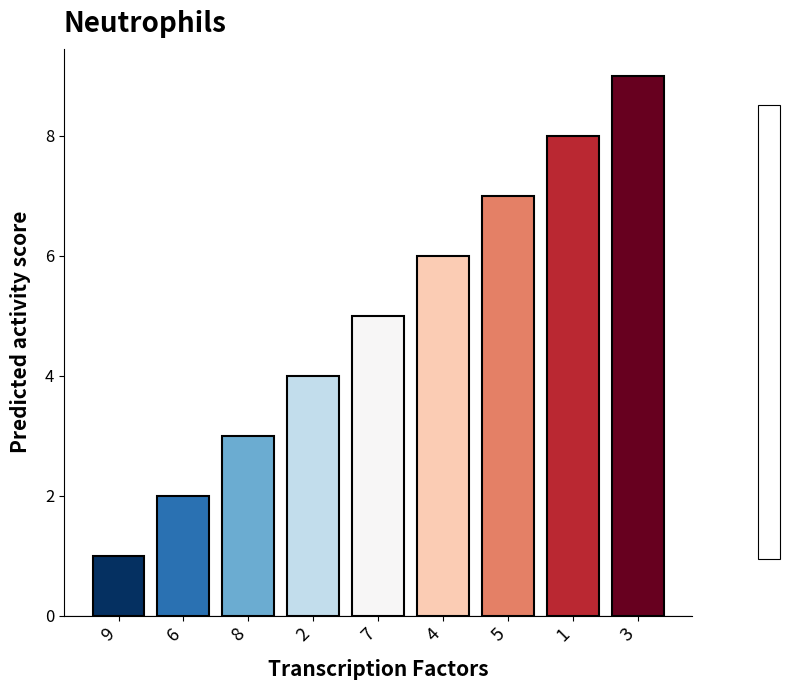

List the labels in order of value, largest first.

3, 1, 5, 4, 7, 2, 8, 6, 9